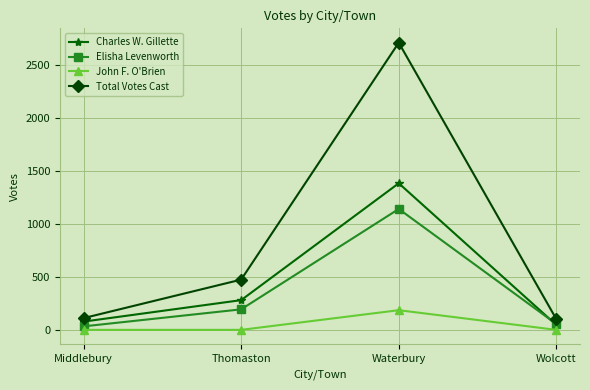

What position from the right is Middlebury?

4